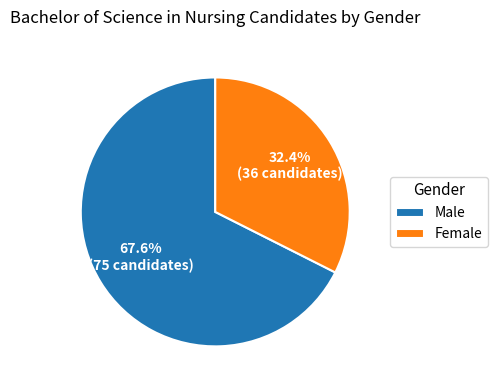

True or false: Male accounts for 68% of the total.

True